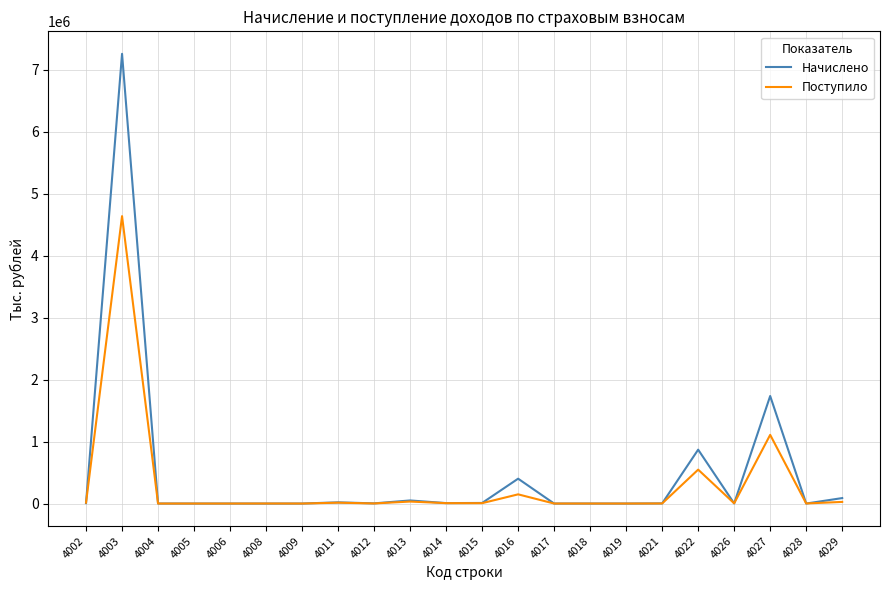

Which series has the largest range (max minus min)?

Начислено